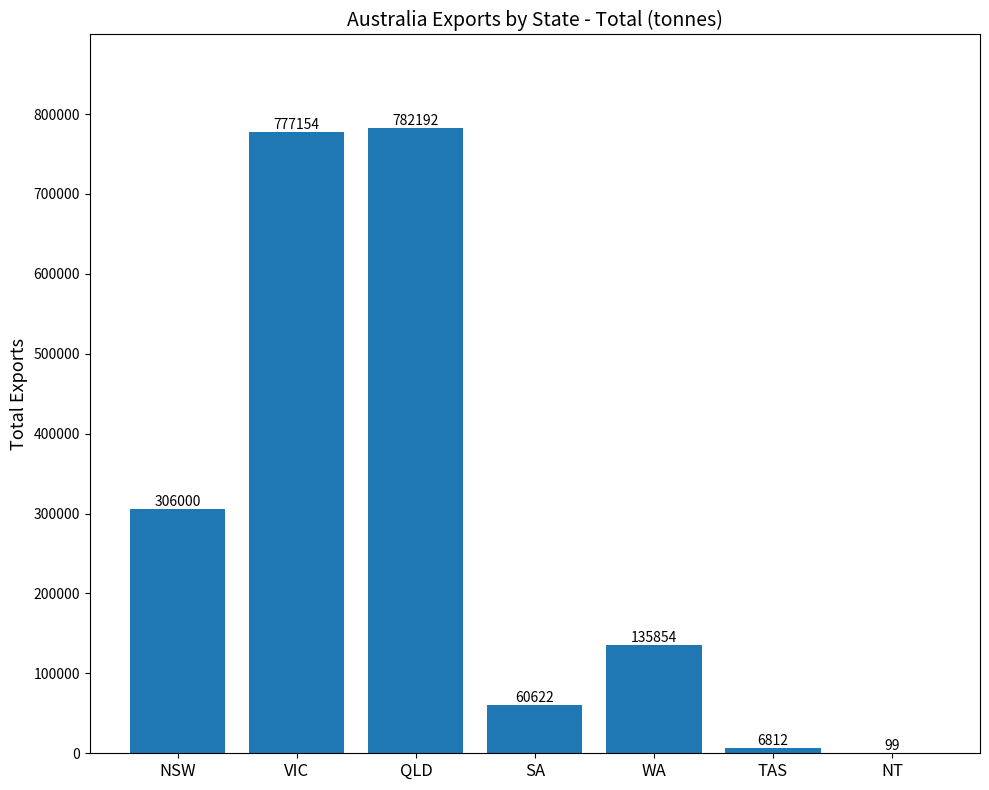

Reading right to left, list all the values displayed in this chart.

99	6812	135854	60622	782192	777154	306000